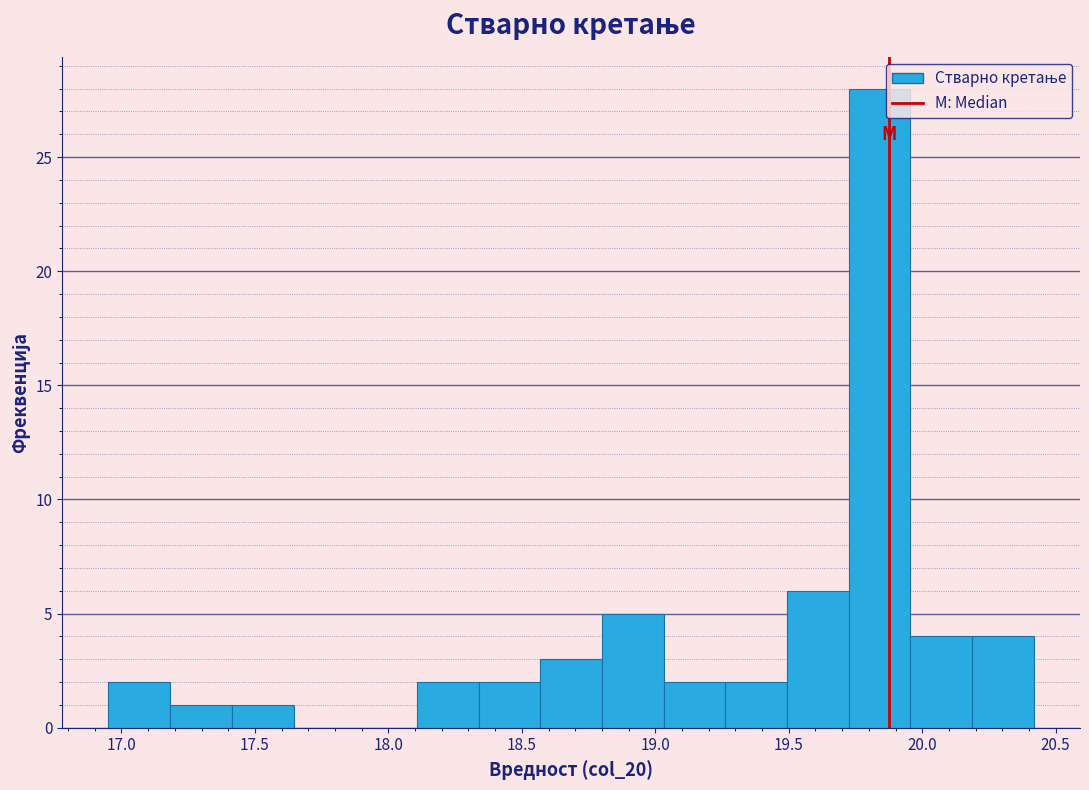

Reading left to right, list every bar in this chart as the range it spans on the x-axis followed by its height. Neither the bar edges nor the heights are printed on the chart, so give them approximately, as read against the axes.

16.95 to 17.20: 2
17.20 to 17.40: 1
17.40 to 17.65: 1
17.65 to 17.90: 0
17.90 to 18.10: 0
18.10 to 18.35: 2
18.35 to 18.55: 2
18.55 to 18.80: 3
18.80 to 19.05: 5
19.05 to 19.25: 2
19.25 to 19.50: 2
19.50 to 19.70: 6
19.70 to 19.95: 28
19.95 to 20.20: 4
20.20 to 20.40: 4